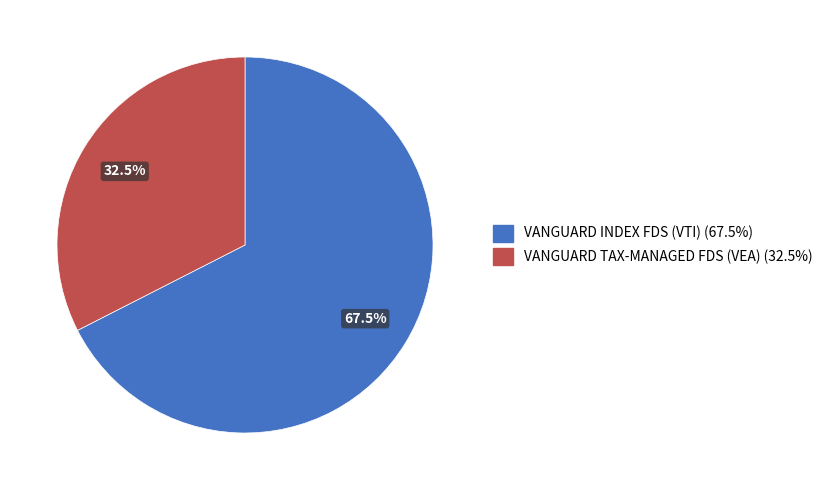

Which has a higher value, VANGUARD TAX-MANAGED FDS (VEA) or VANGUARD INDEX FDS (VTI)?

VANGUARD INDEX FDS (VTI)